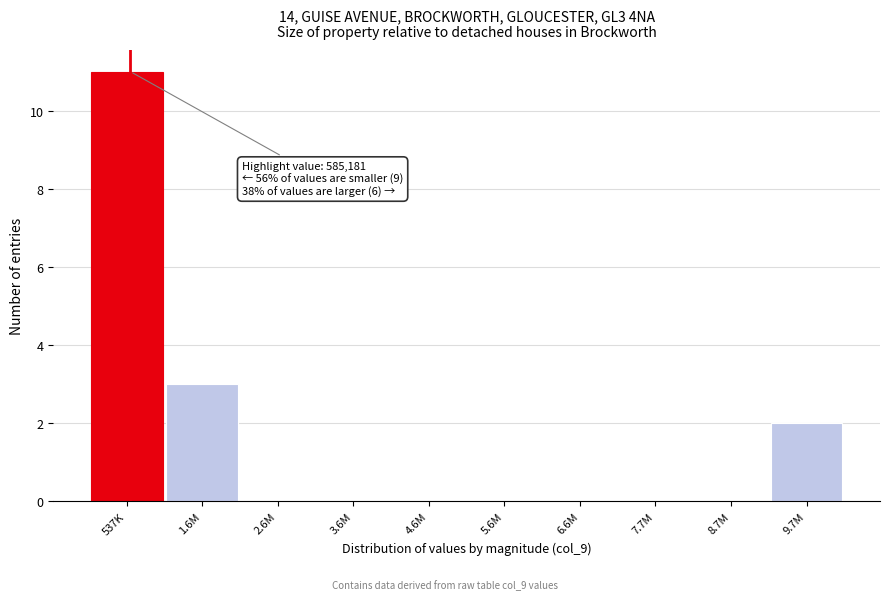

Reading left to right, what are all the values shown in this chart?

537K=11	1.6M=3	2.6M=0	3.6M=0	4.6M=0	5.6M=0	6.6M=0	7.7M=0	8.7M=0	9.7M=2